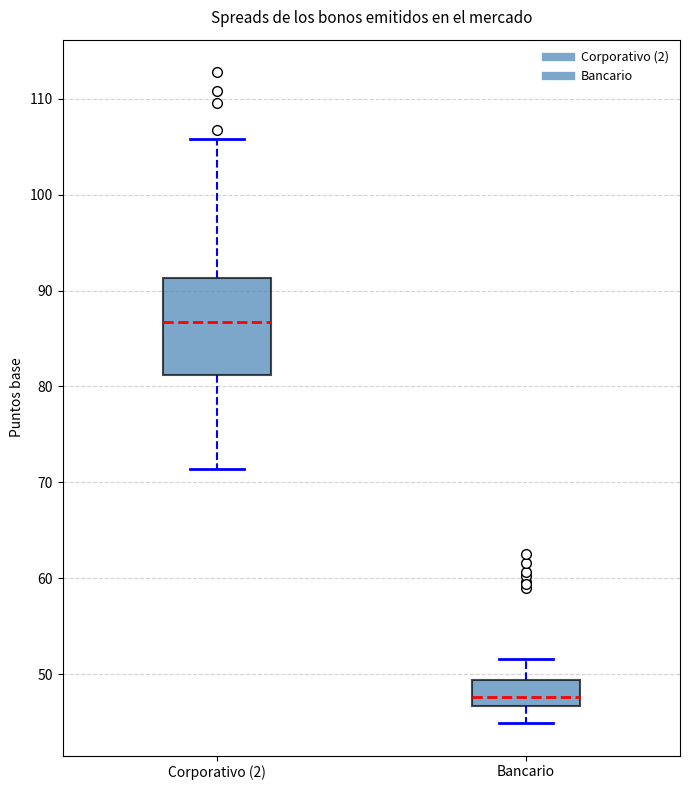

Which box has the lowest median line?

Bancario